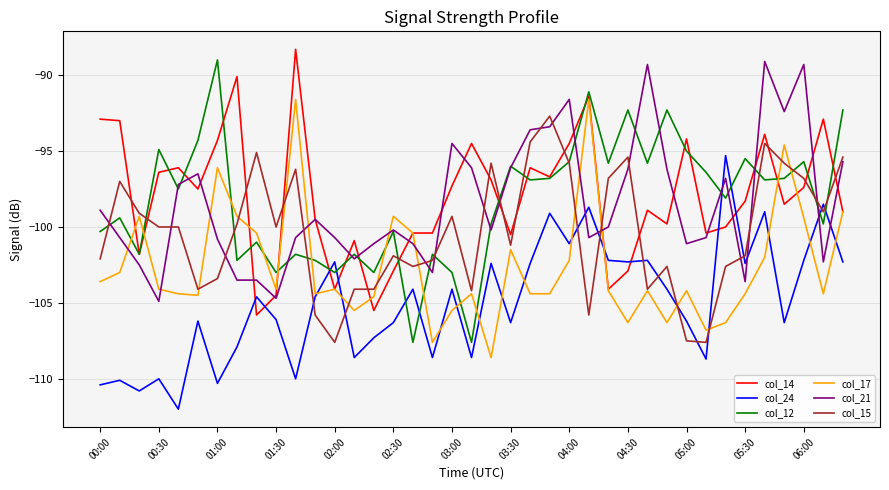

True or false: col_17 has more than 1 points higher than both neighbors.

True